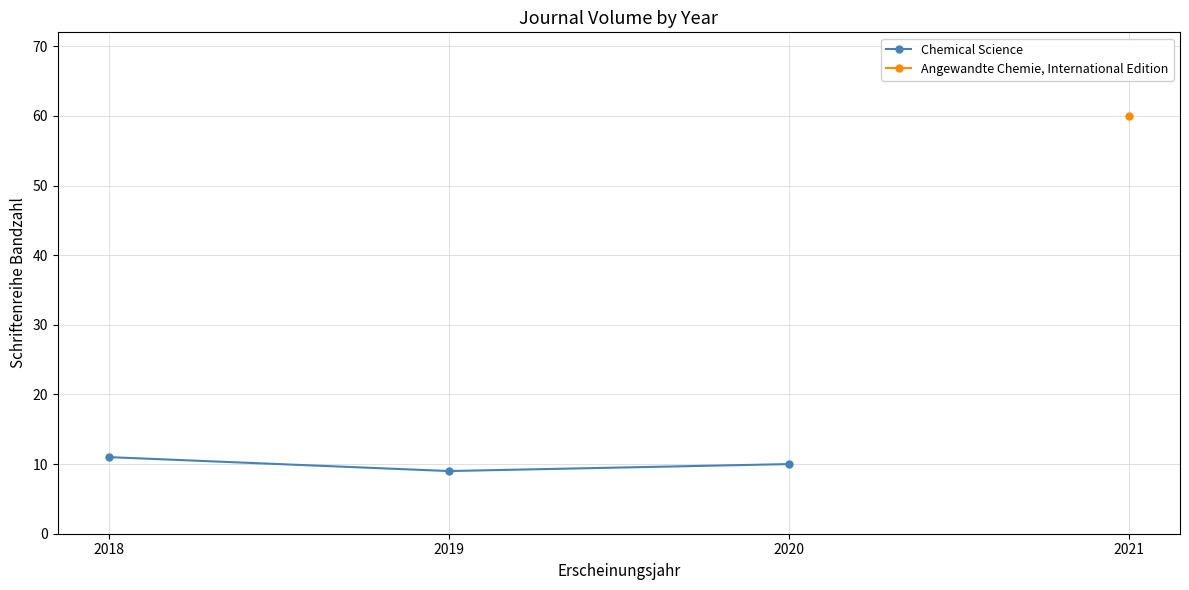

The Chemical Science series shows 10 at 2020. True or false?

True